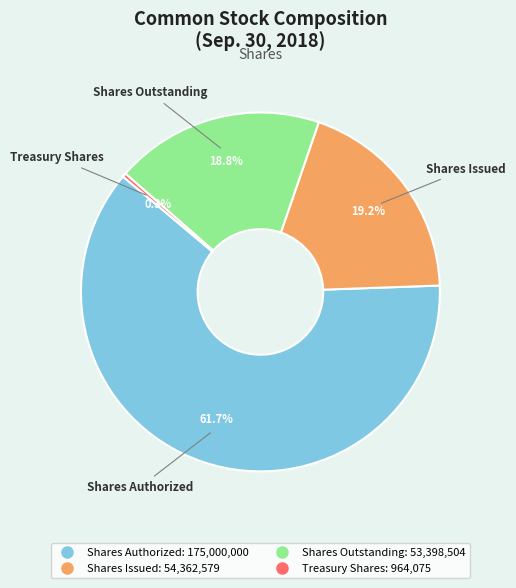

Between Shares Authorized and Treasury Shares, which is larger?

Shares Authorized